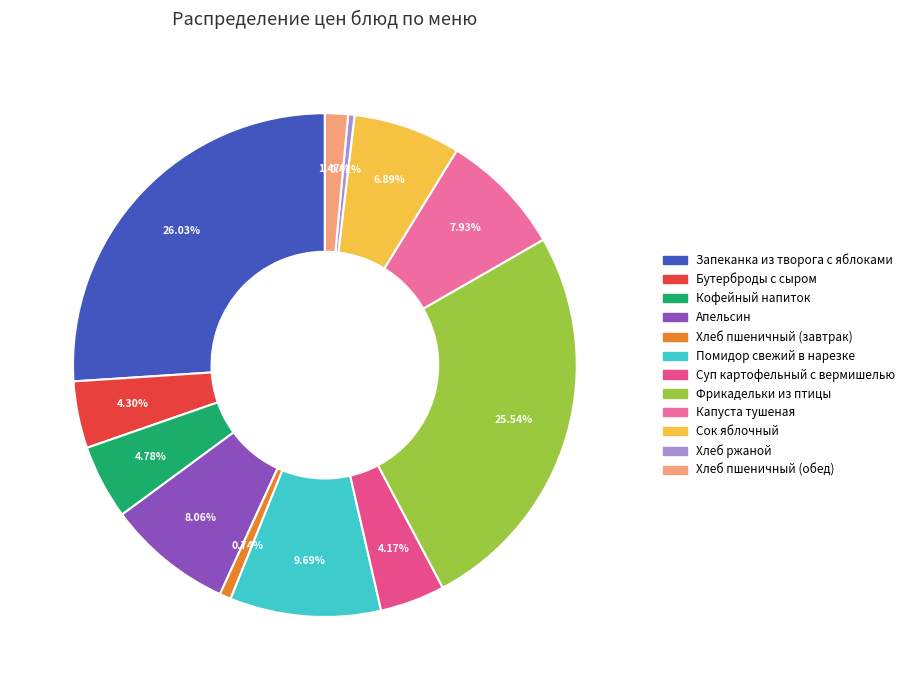

Is it true that Фрикадельки из птицы is 26% of the pie?

True